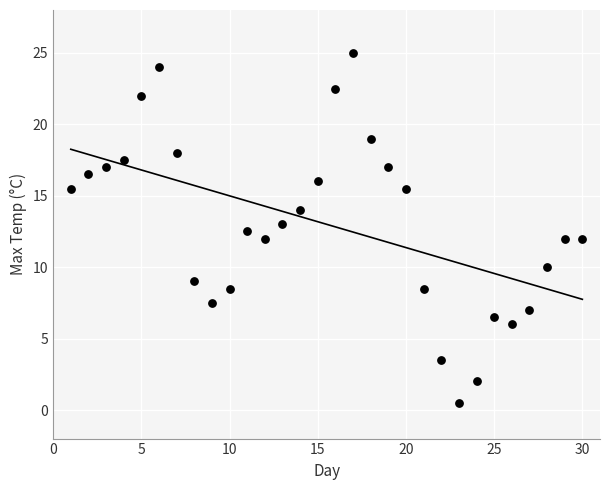

What is the range of X values (max minus min)?

29.0